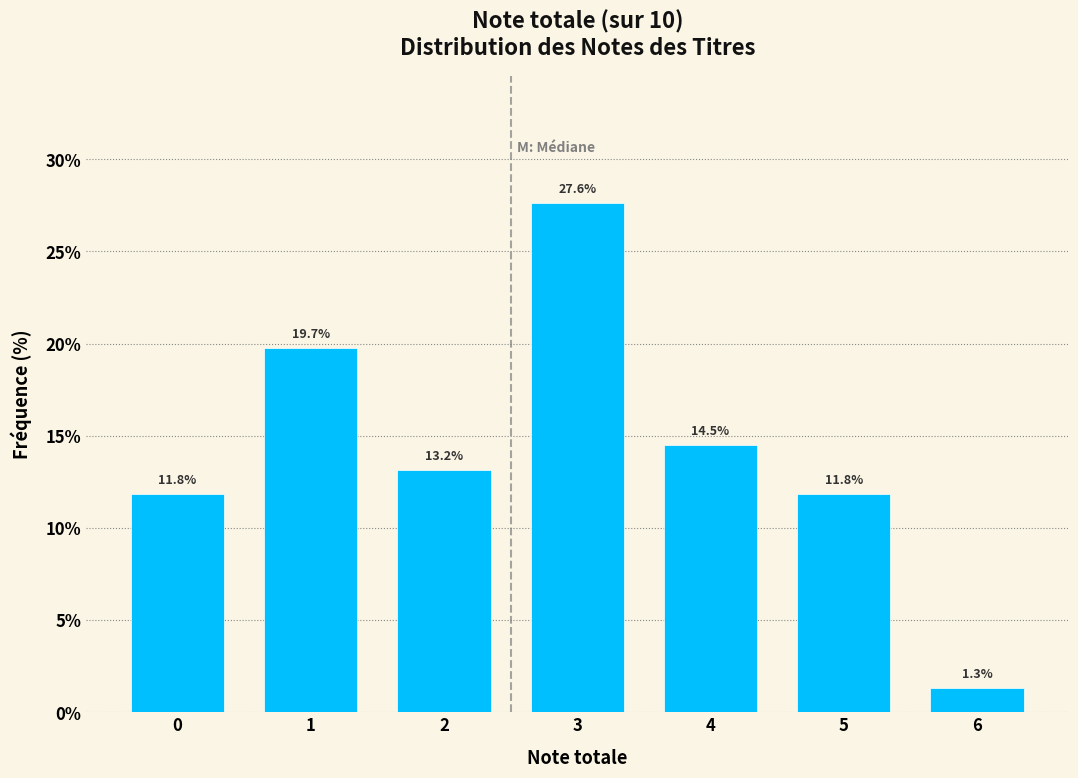

Reading right to left, extract all data points from this chart.

6=1.3	5=11.8	4=14.5	3=27.6	2=13.2	1=19.7	0=11.8